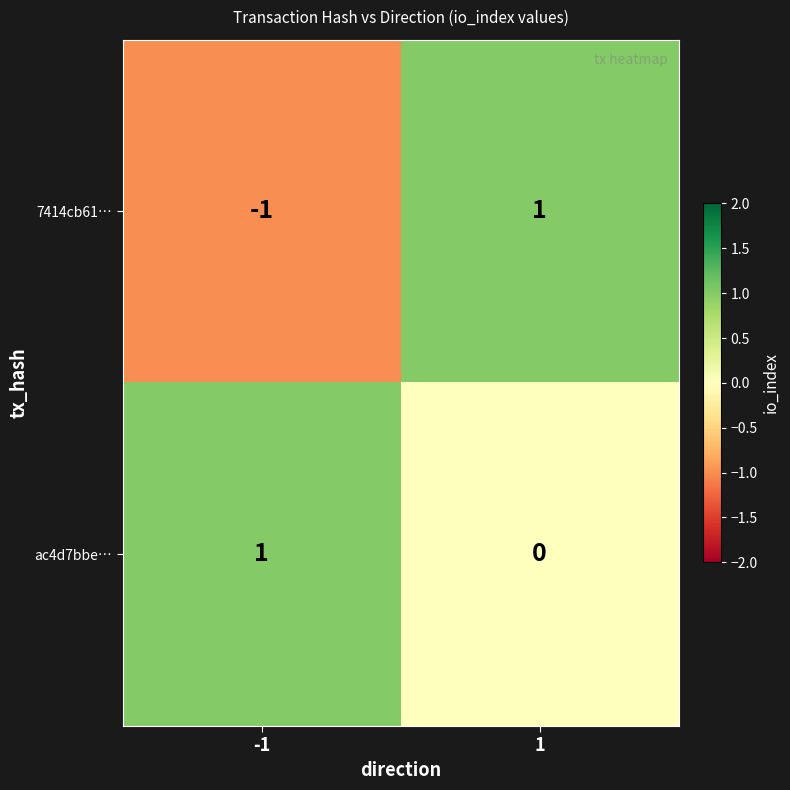

The ac4d7bbe… series shows 1 at -1. True or false?

True